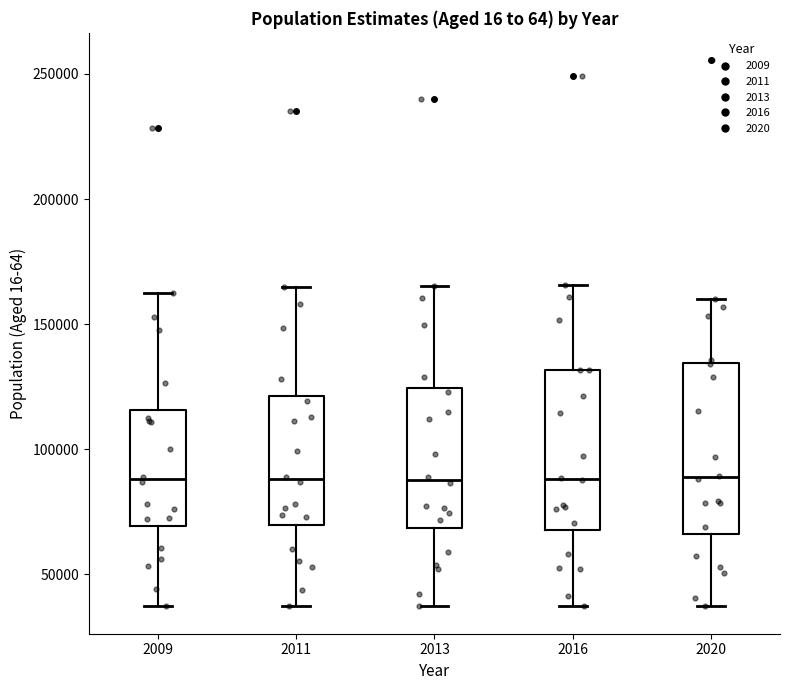

Reading left to right, read every box against the y-axis: the position of its median line, the range the box covers, and the ends of its whiskers. The values are not printed on the chart, so give them approximately, as read against the axis.

2009: median 90000, box 70000 to 115000, whiskers 35000 to 165000
2011: median 90000, box 70000 to 120000, whiskers 35000 to 165000
2013: median 90000, box 70000 to 125000, whiskers 35000 to 165000
2016: median 90000, box 65000 to 130000, whiskers 35000 to 165000
2020: median 90000, box 65000 to 135000, whiskers 35000 to 160000